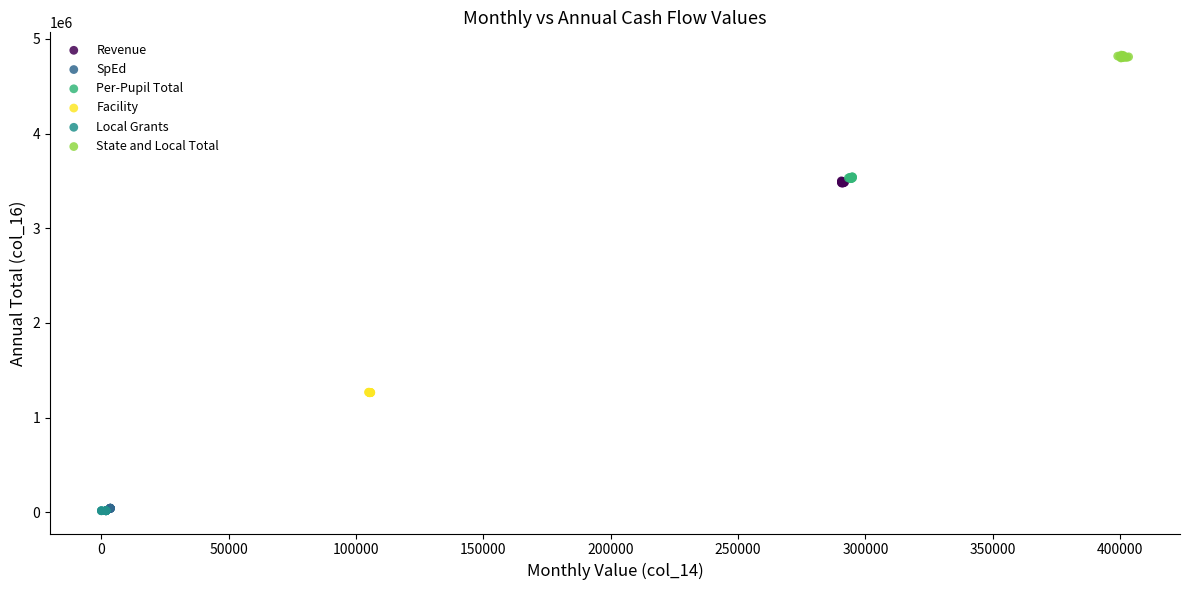

Which series contains the highest Y value?

State and Local Total